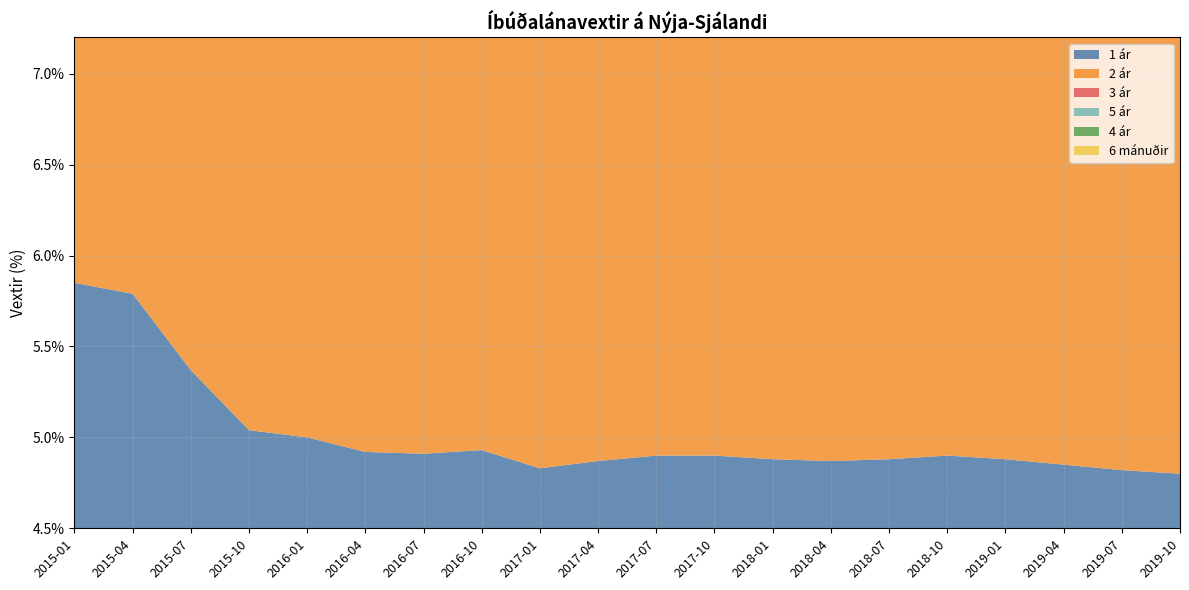

Reading right to left, list all the values displayed in this chart.

1 ár: 4.8	4.8	4.8	4.9	4.9	4.9	4.9	4.9	4.9	4.9	4.9	4.8	4.9	4.9	4.9	5.0	5.0	5.4	5.8	5.8
2 ár: 5.0	5.0	5.0	5.0	5.1	5.1	5.1	5.1	5.1	5.1	5.1	5.0	5.1	5.0	5.1	5.2	5.2	5.6	5.9	6.1
3 ár: 5.2	5.2	5.3	5.3	5.3	5.3	5.3	5.3	5.3	5.4	5.3	5.3	5.2	5.2	5.3	5.4	5.4	5.7	6.1	6.3
5 ár: 5.8	5.8	5.9	5.9	6.0	5.9	5.9	5.9	5.9	6.0	5.9	5.9	5.6	5.6	5.7	5.8	5.7	6.1	6.4	6.7
4 ár: 5.6	5.7	5.7	5.7	5.8	5.7	5.7	5.7	5.7	5.8	5.7	5.7	5.2	5.2	5.3	5.4	5.4	5.8	6.2	6.5
6 mánuðir: 5.0	5.0	5.0	5.1	5.1	5.1	5.1	5.1	5.1	5.1	5.1	5.1	5.1	5.1	5.1	5.2	5.3	5.5	5.8	5.9